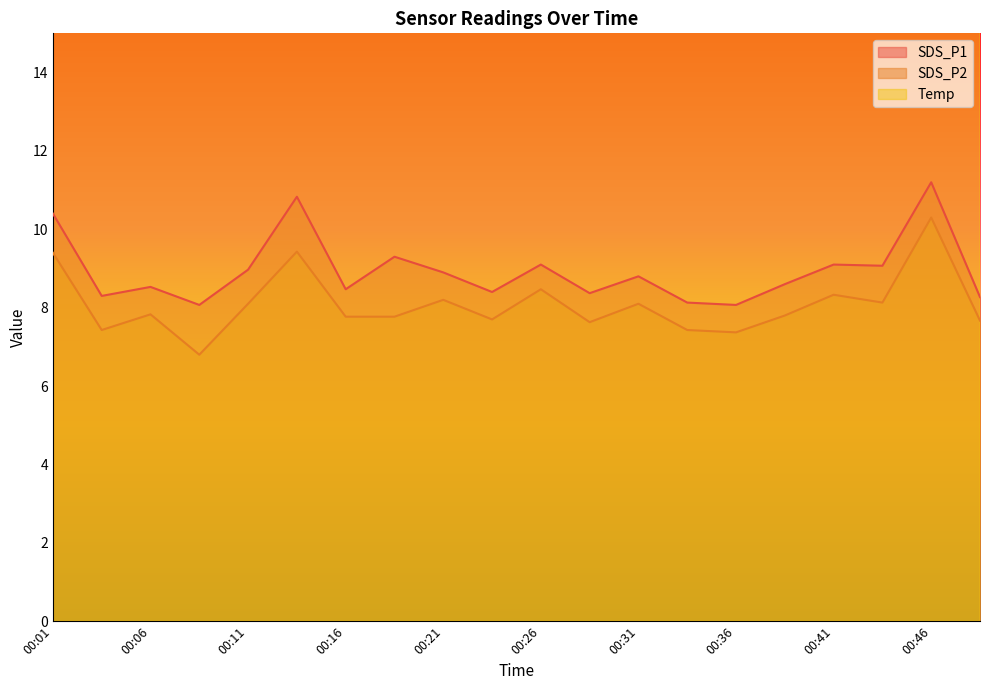

Reading left to right, list all the values displayed in this chart.

SDS_P1: 10.4	8.3	8.5	8.1	9.0	10.8	8.5	9.3	8.9	8.4	9.1	8.4	8.8	8.1	8.1	8.6	9.1	9.1	11.2	8.3
SDS_P2: 9.4	7.4	7.8	6.8	8.1	9.4	7.8	7.8	8.2	7.7	8.5	7.6	8.1	7.4	7.4	7.8	8.3	8.1	10.3	7.7
Temp: 21.6	21.5	21.5	21.5	21.5	21.5	21.5	21.4	21.4	21.4	21.4	21.4	21.3	21.3	21.3	21.3	21.2	21.2	21.2	21.2